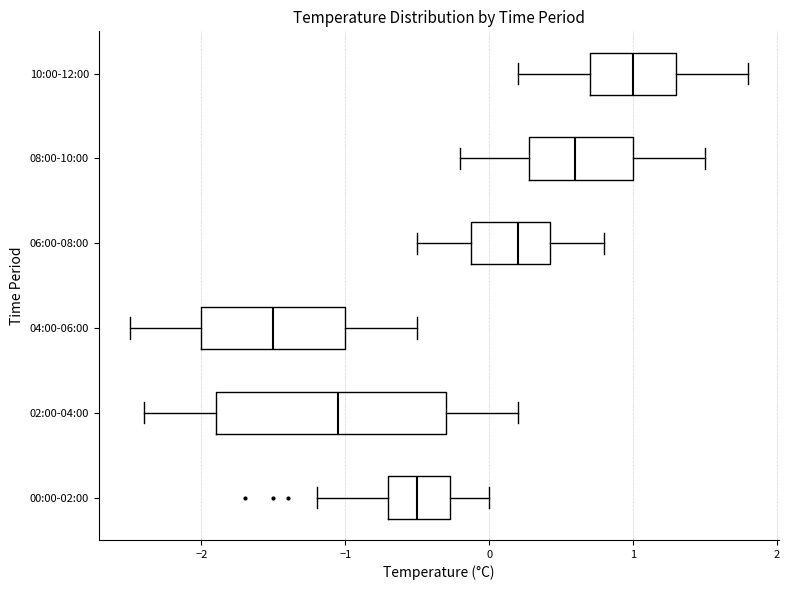

Which box has the furthest to the left median line?

04:00-06:00